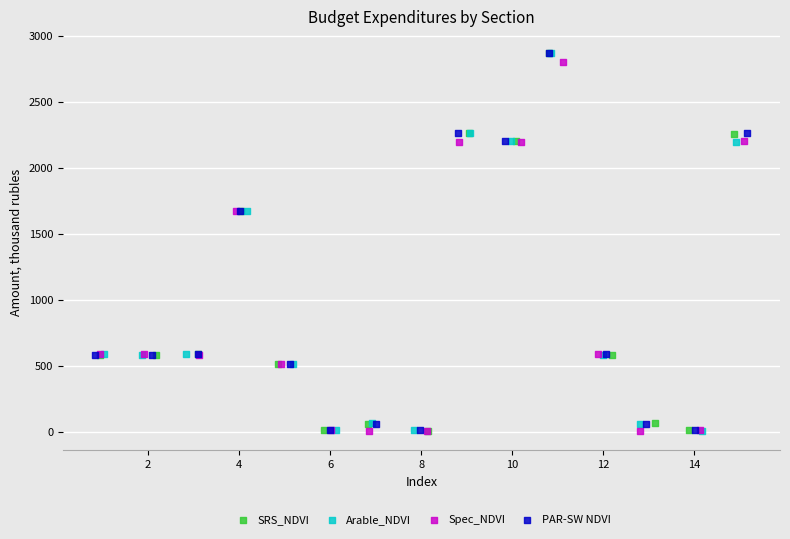

What are all the series names shown in the legend?

SRS_NDVI, Arable_NDVI, Spec_NDVI, PAR-SW NDVI